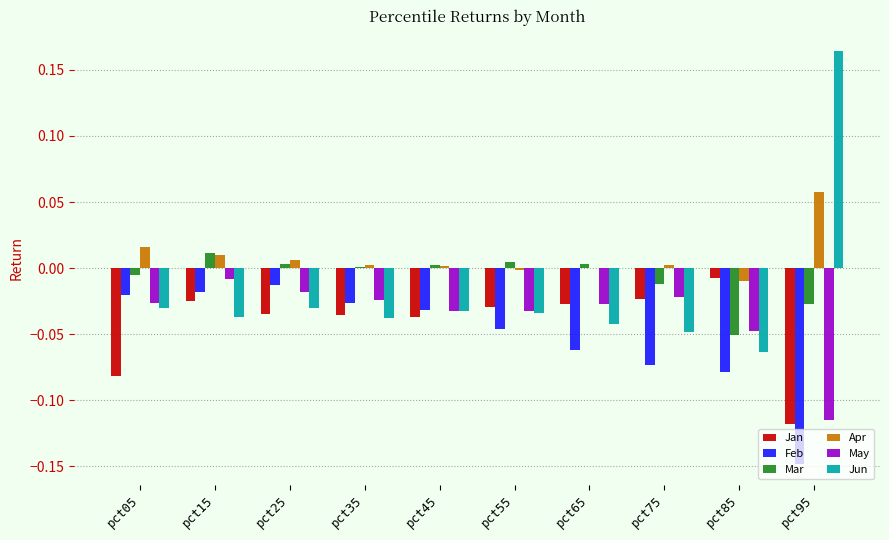

True or false: Mar has a value of -0.0 at pct85.

False